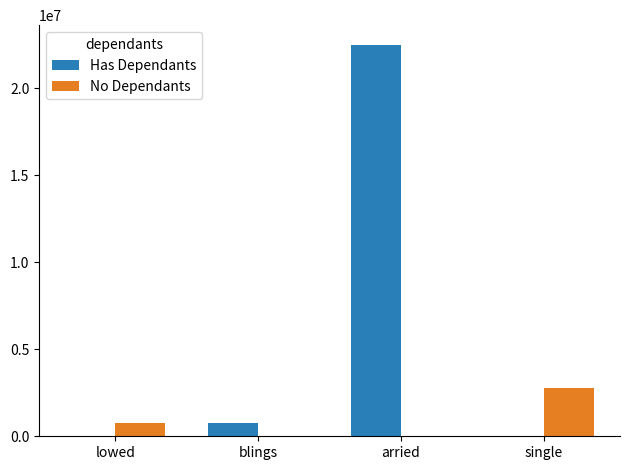

Which series has the largest total across all categories?

Has Dependants